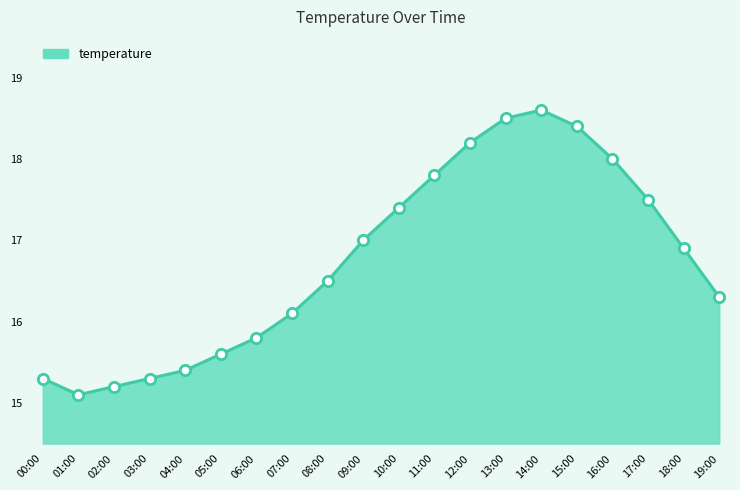

What is the change in value from 04:00 to 14:00?

+3.2